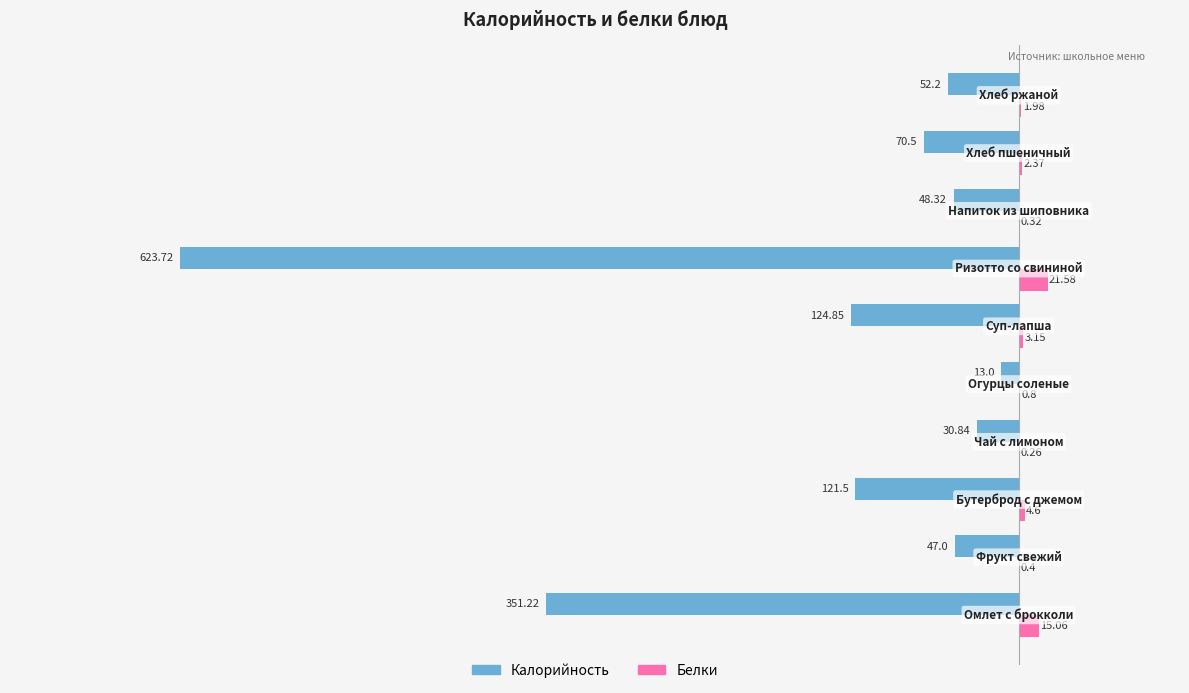

Which series has the largest total across all categories?

Белки